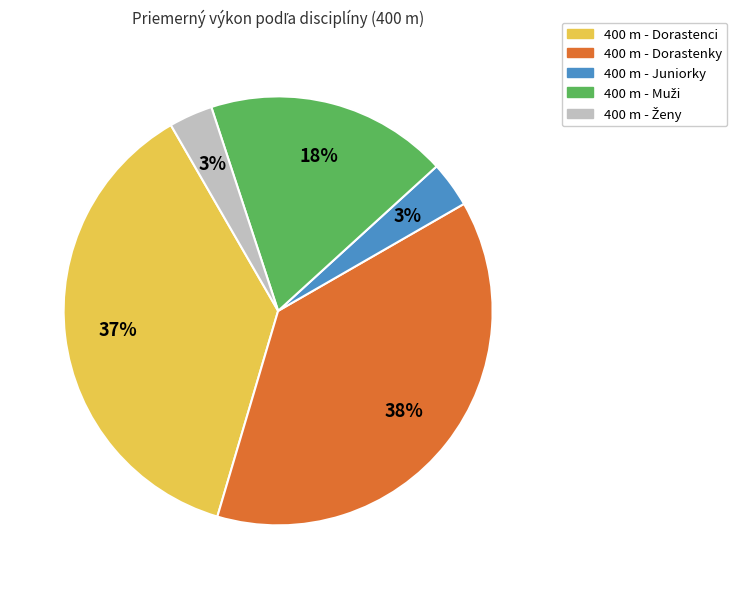

Does any single category account for the majority?

No